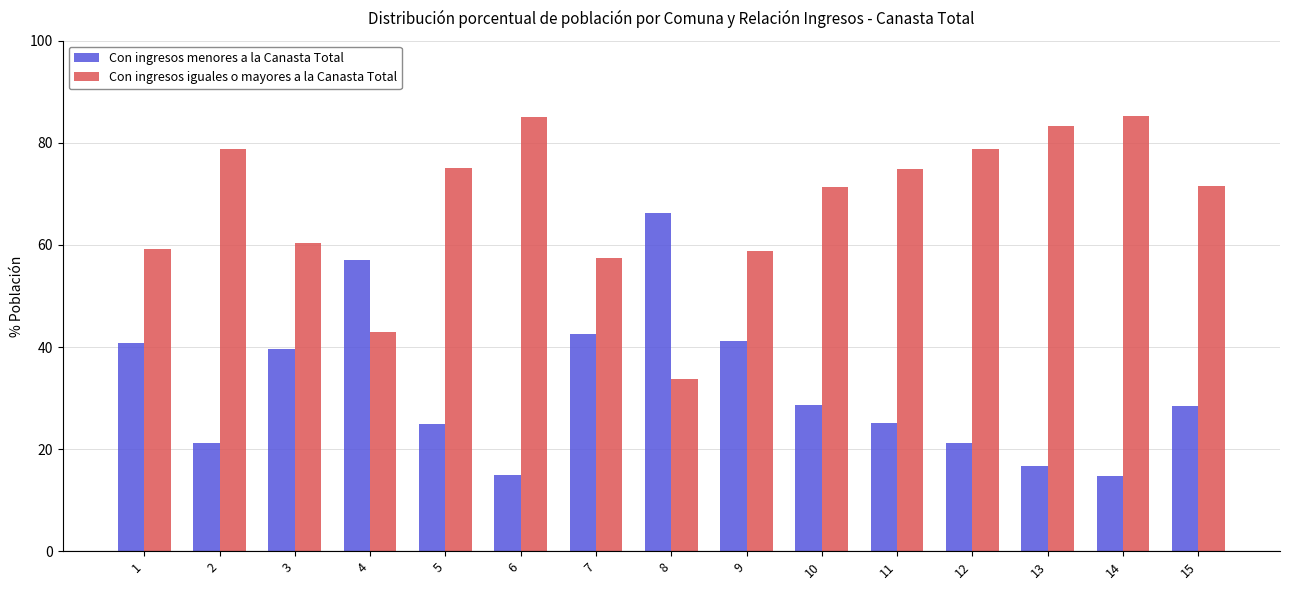

What is the spread (max minus min) of values at 12?

57.6